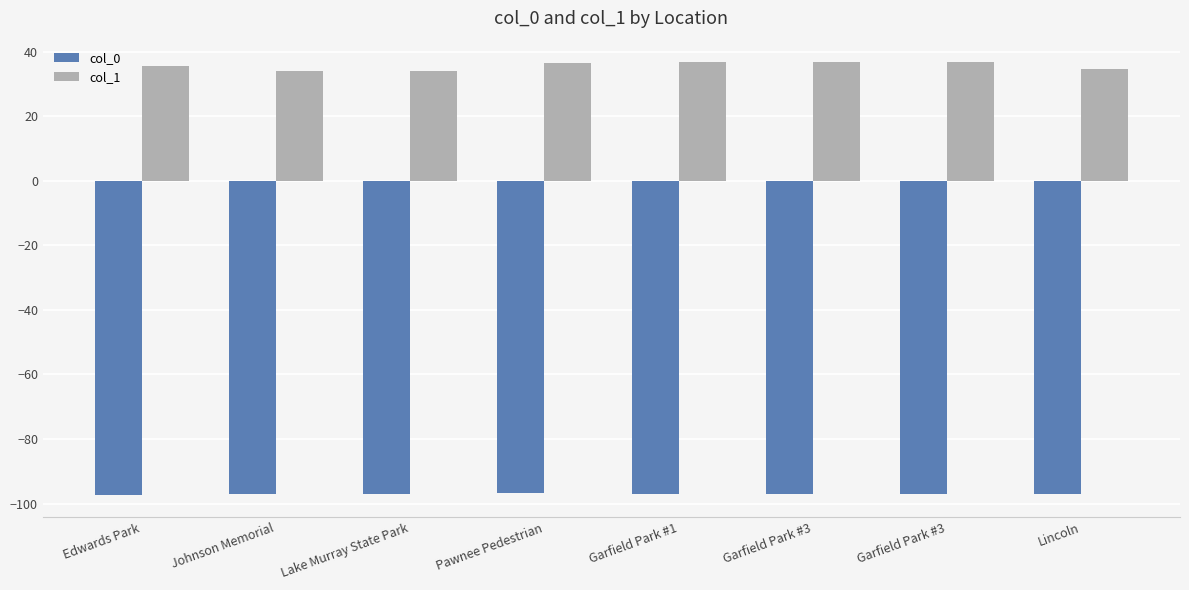

Between Garfield Park #1 and Garfield Park #3, which series saw the biggest shift?

col_1